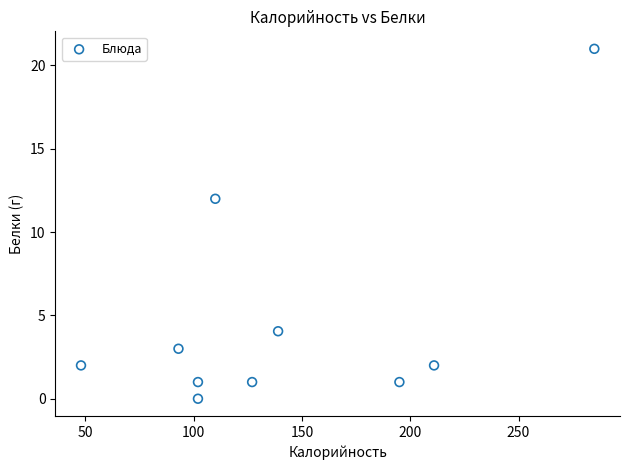

What Y value in the scatter plot is closest to 10?

12.0